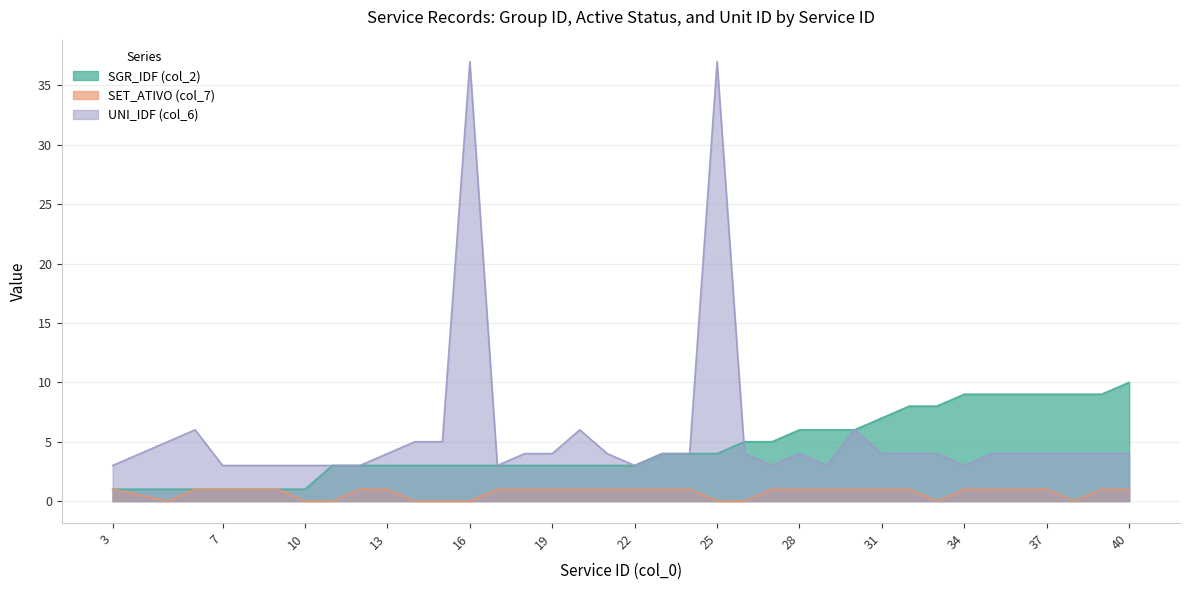

What is the minimum value for UNI_IDF (col_6)?

3